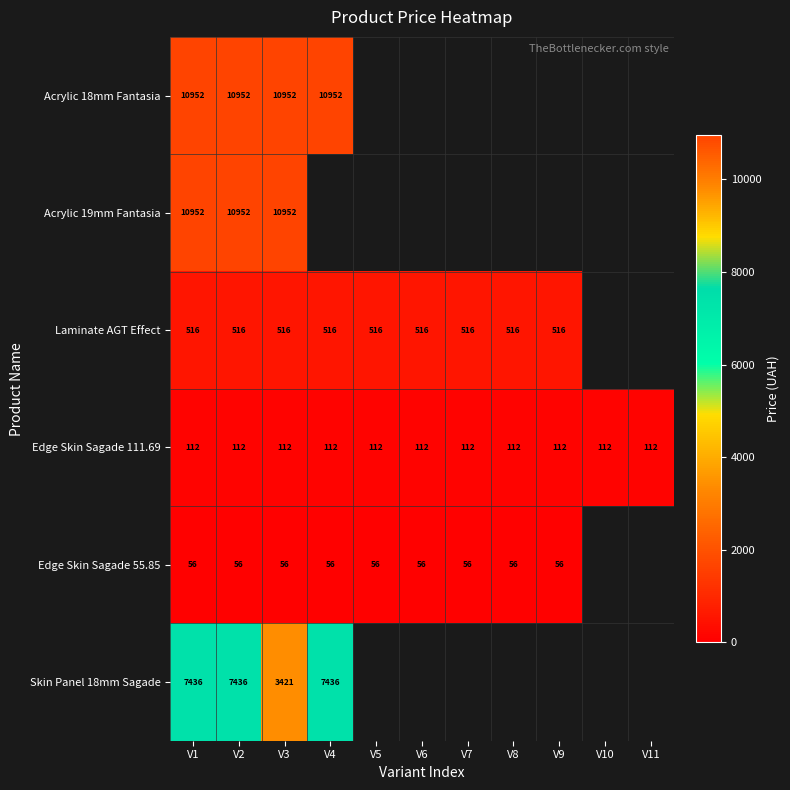

At which category is the sum across all series the highest?

V1